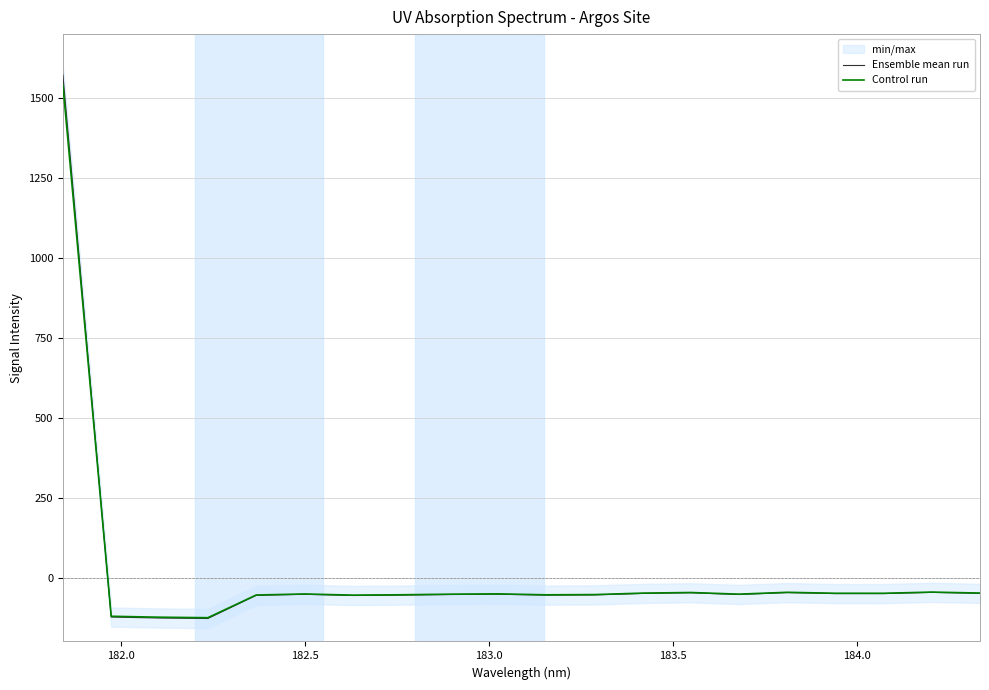

Which series has the largest total across all categories?

Ensemble mean run